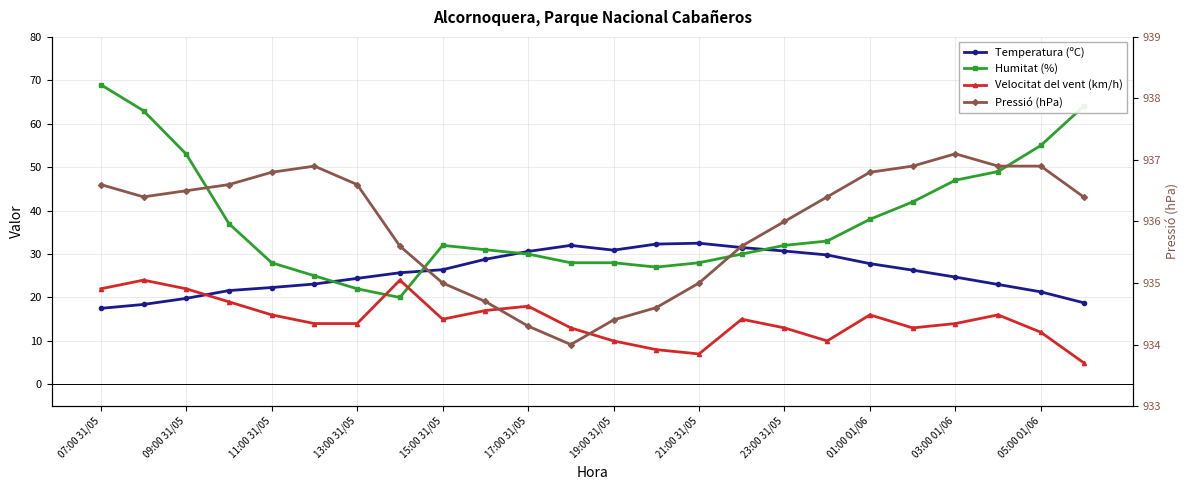

Which series has the widest spread of values?

Humitat (%)